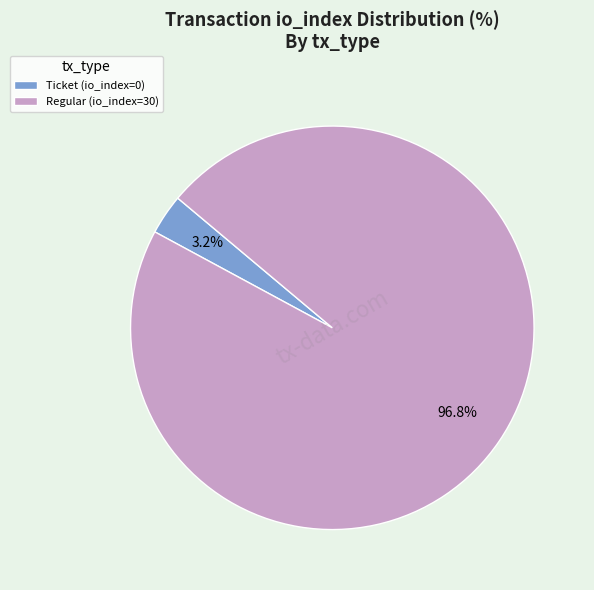

What is the total percentage of Ticket (io_index=0) and Regular (io_index=30)?

100.0%